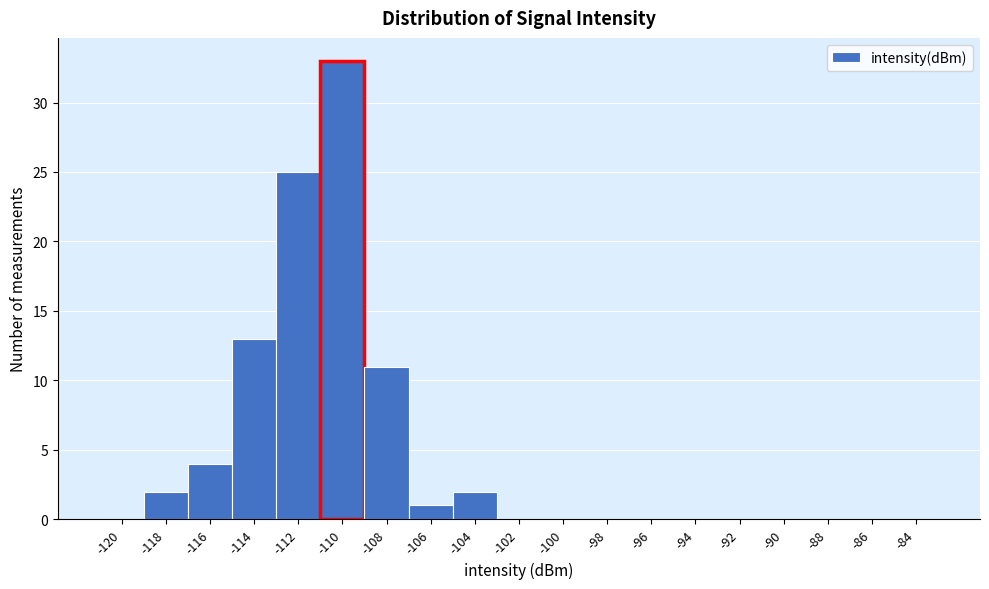

Reading left to right, extract all data points from this chart.

-120=0	-118=2	-116=4	-114=13	-112=25	-110=33	-108=11	-106=1	-104=2	-102=0	-100=0	-98=0	-96=0	-94=0	-92=0	-90=0	-88=0	-86=0	-84=0